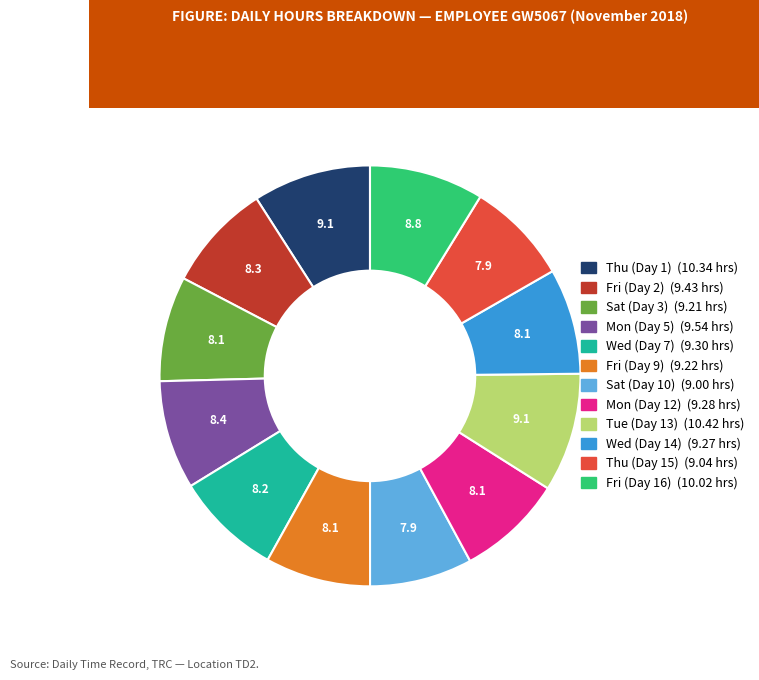

What is the ratio of the value at Tue (Day 13) to the value at Thu (Day 15)?

1.2